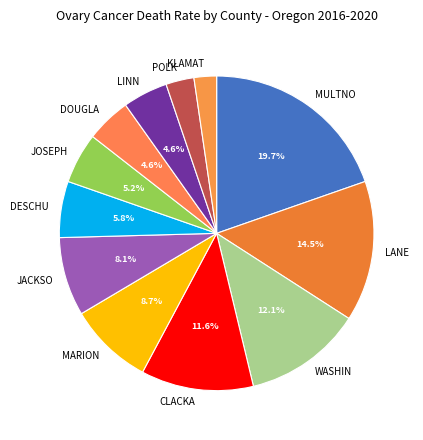

Does any single category account for the majority?

No